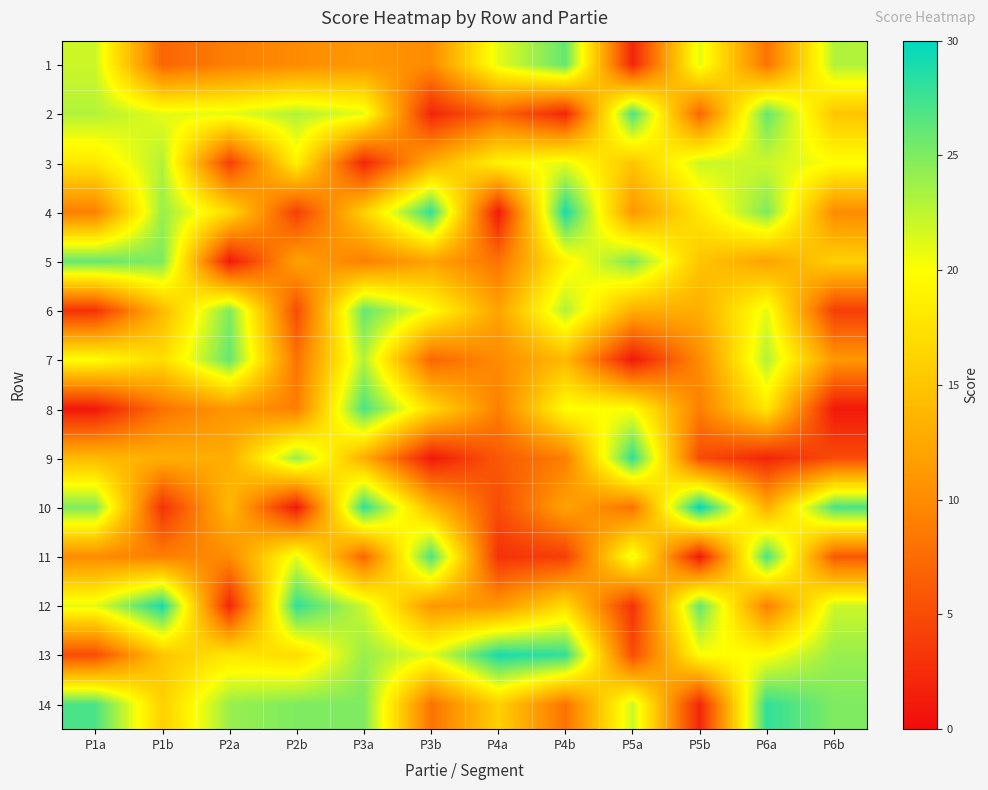

How many distinct data groups are displayed?

14